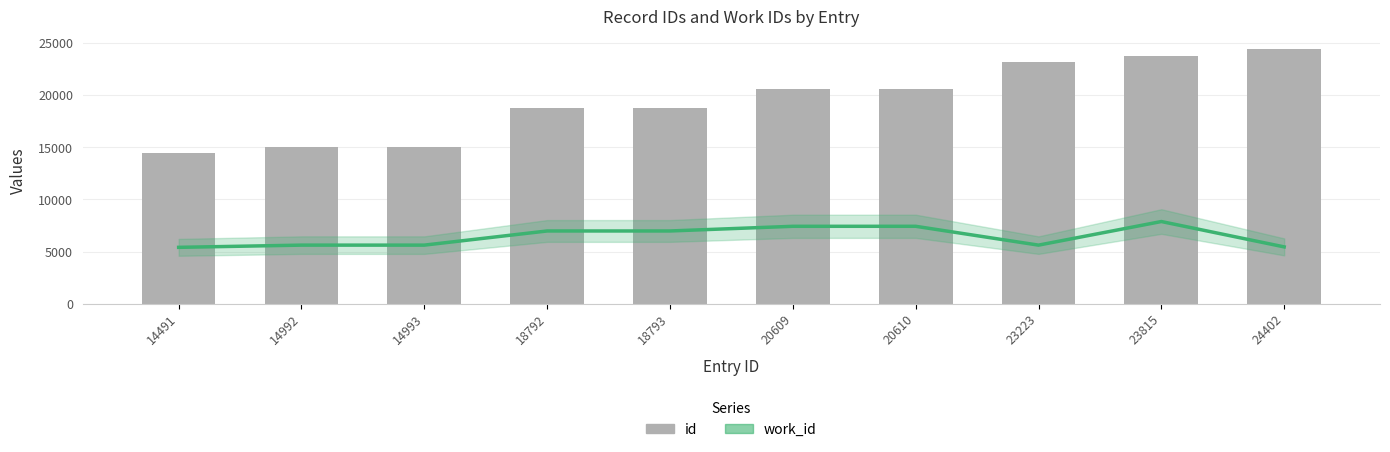

What is the value of the id bar at the 8th from the left?

23223